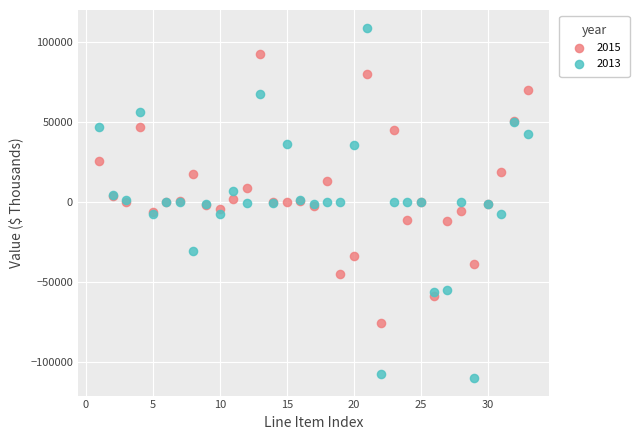

Which series contains the lowest Y value?

2013